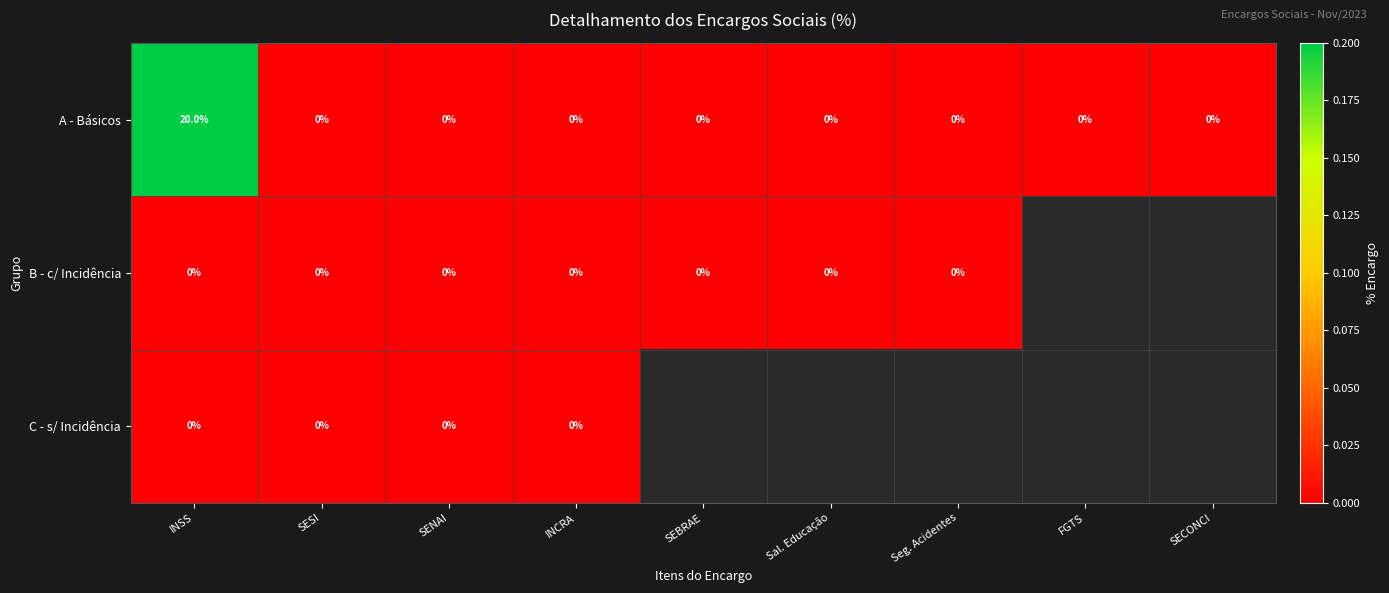

What is the total value across all series at INSS?

20.0